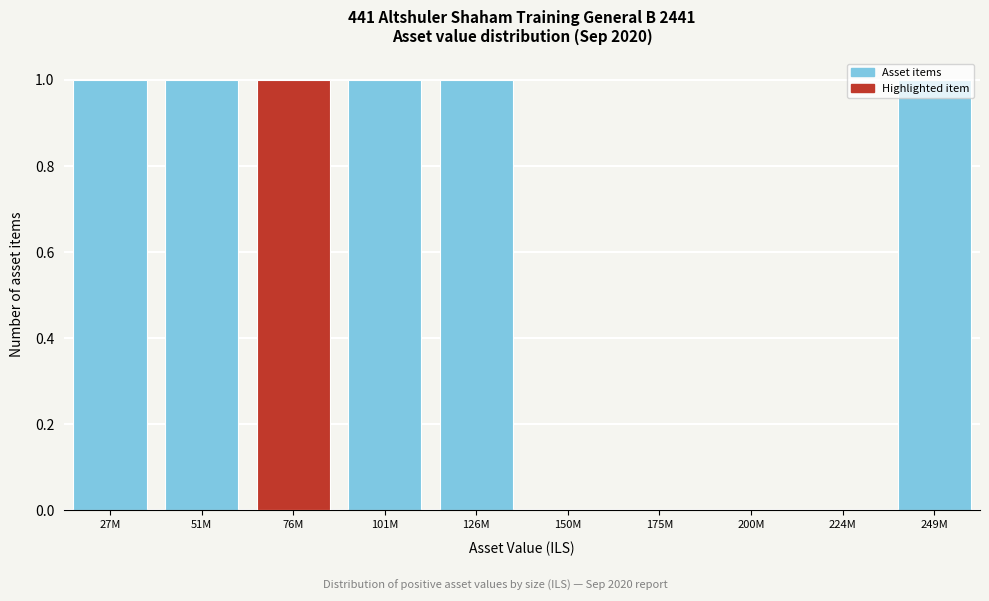

What is the ratio of the value at 126M to the value at 76M?

1.0